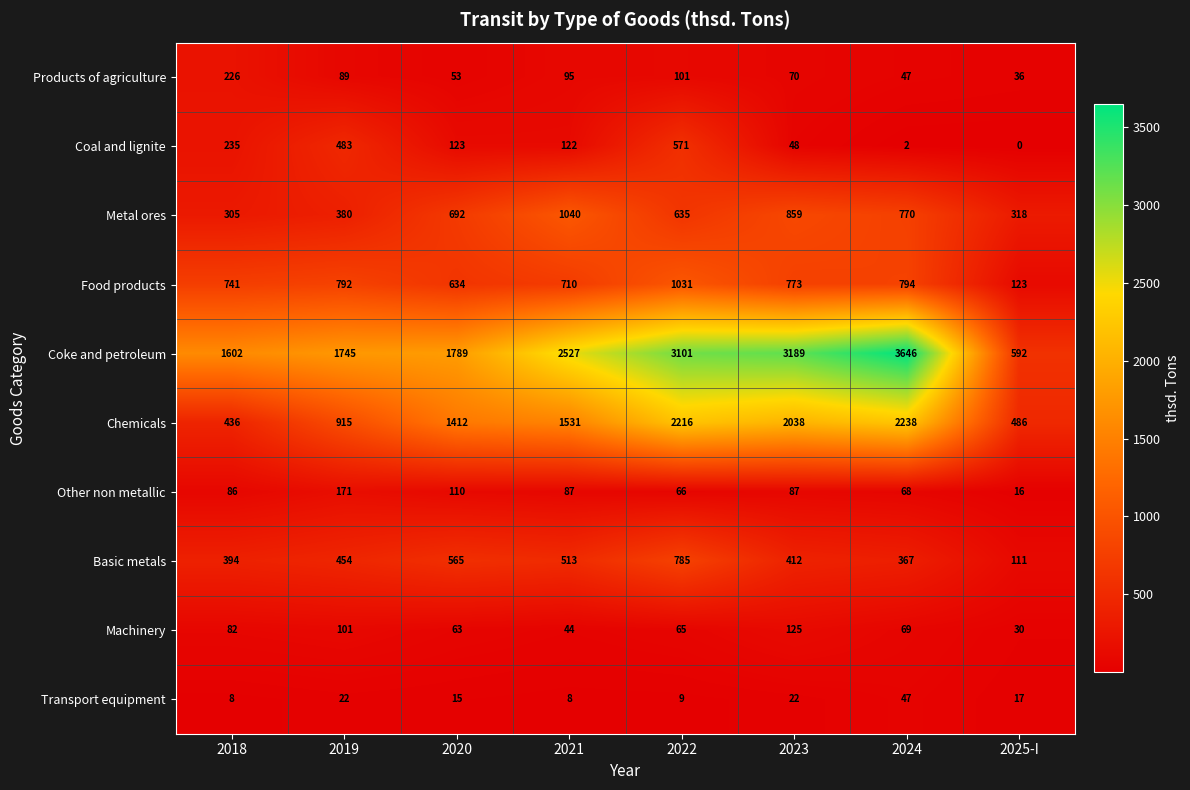

How many distinct data groups are displayed?

10